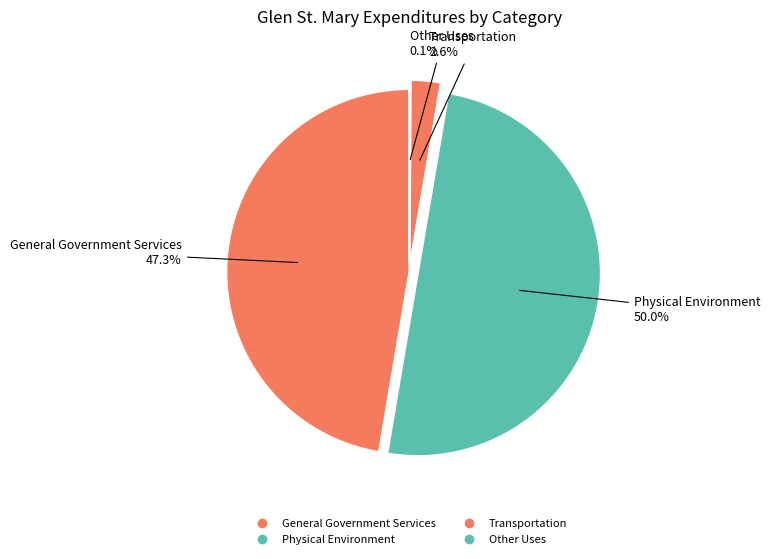

To the nearest percent, what is the combined percentage of General Government Services and Other Uses?

47%